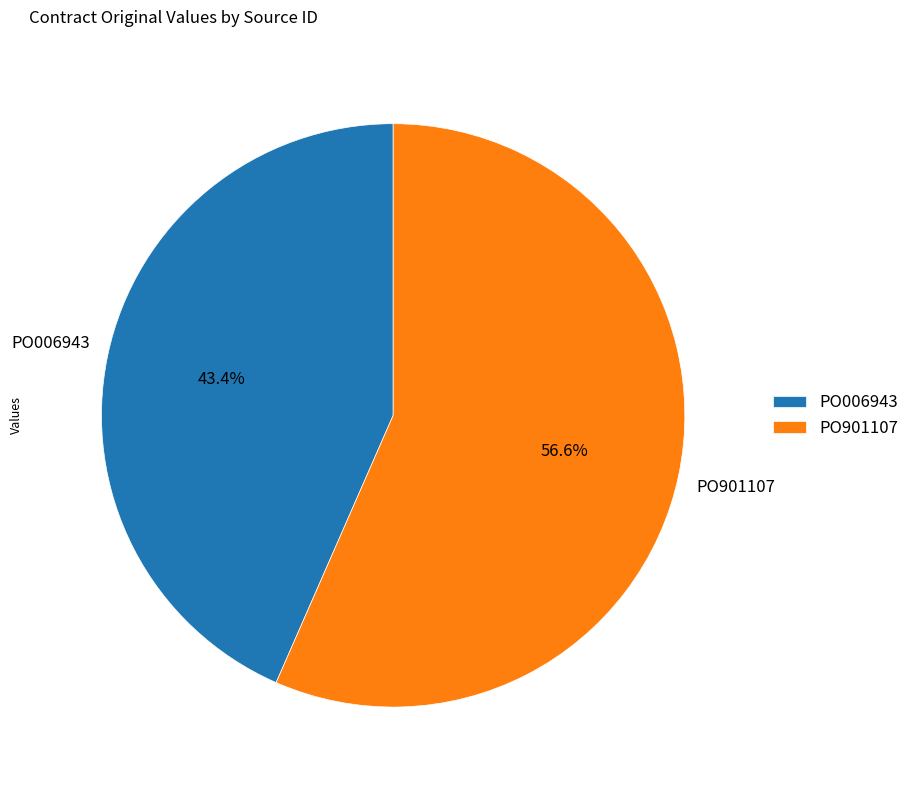

To the nearest percent, what is the average slice percentage?

50%